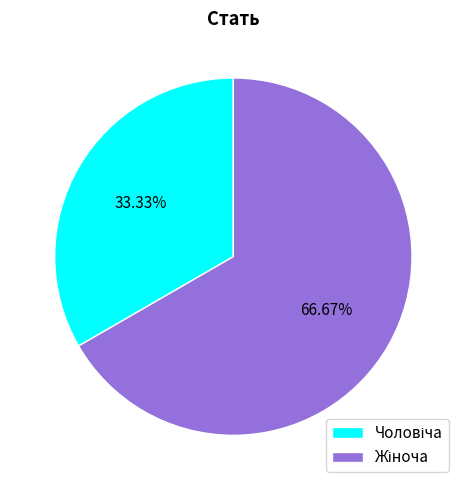

Is there a majority slice in this chart?

Yes